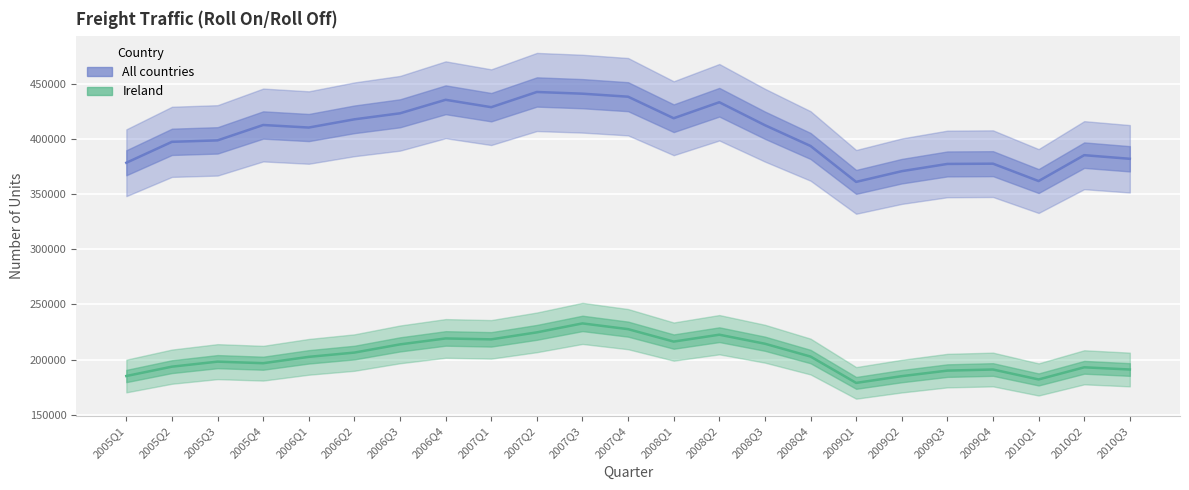

True or false: All countries has a value of 385160 at 2010Q2.

True